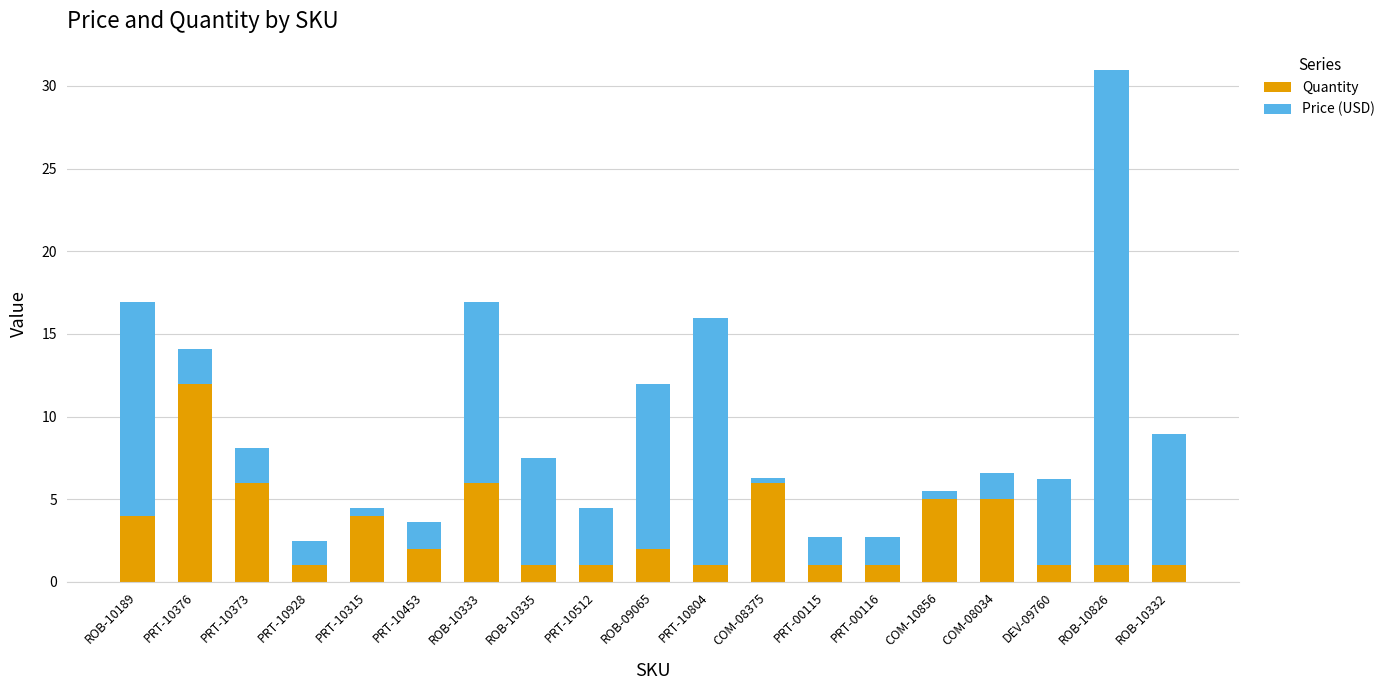

What is the total value across all series at ROB-10826?

31.0